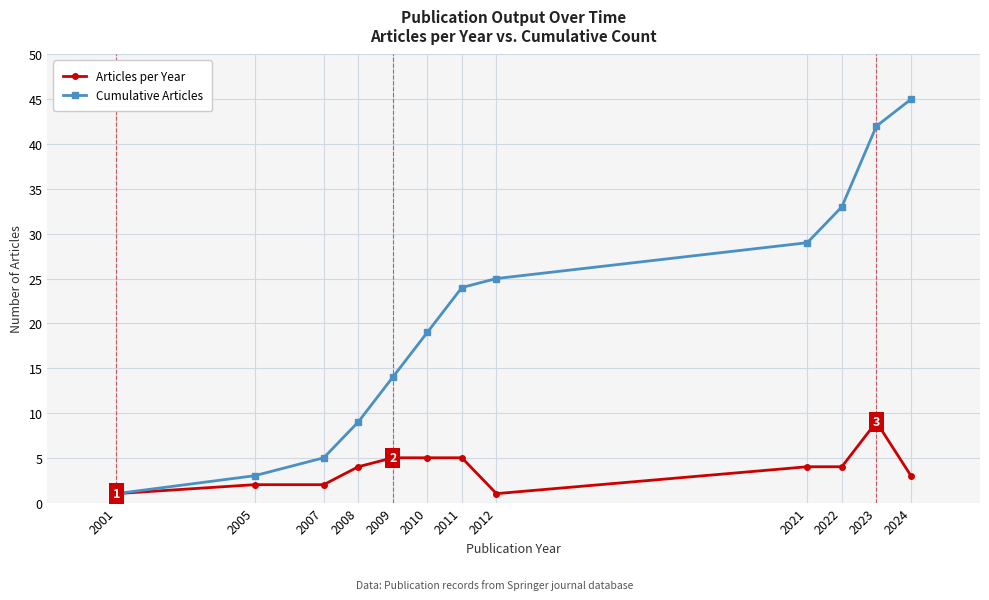

What is the smallest value displayed?

1